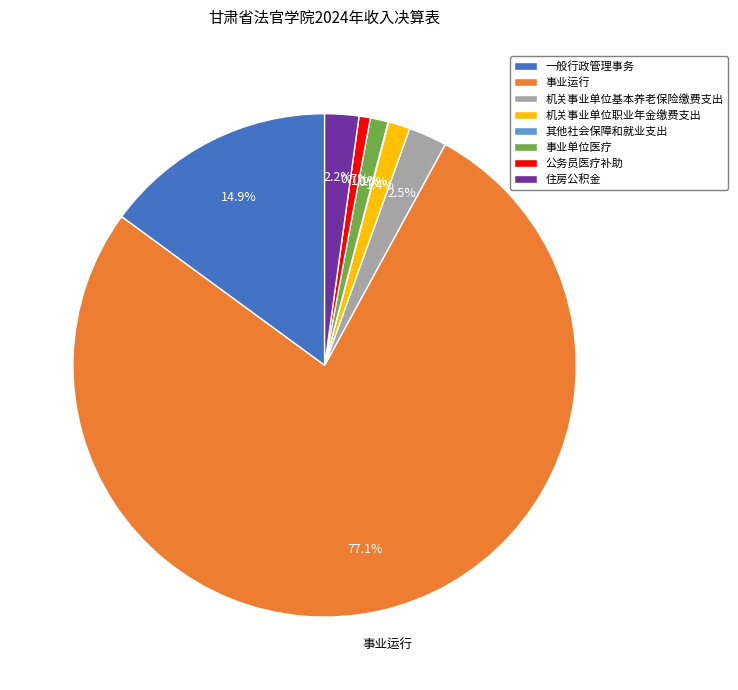

The 事业运行 slice represents 89% of the pie. True or false?

False